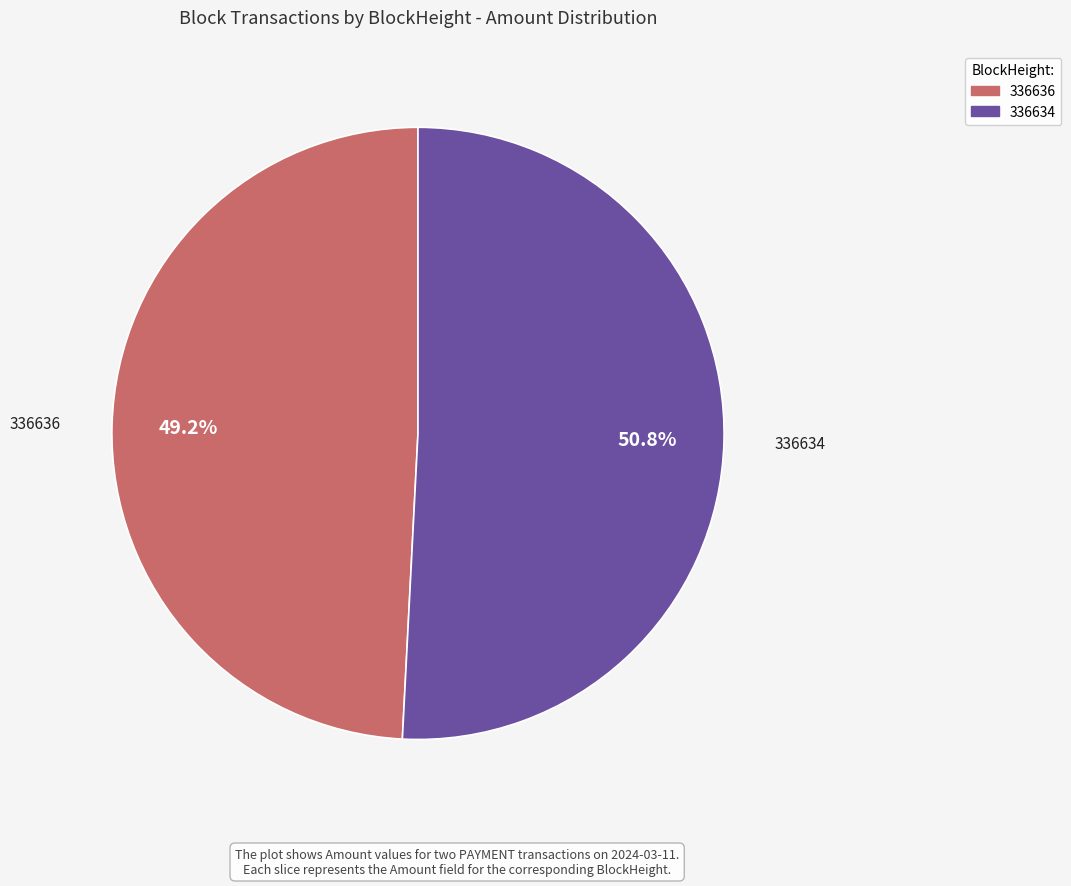

Which category accounts for the majority?

336634